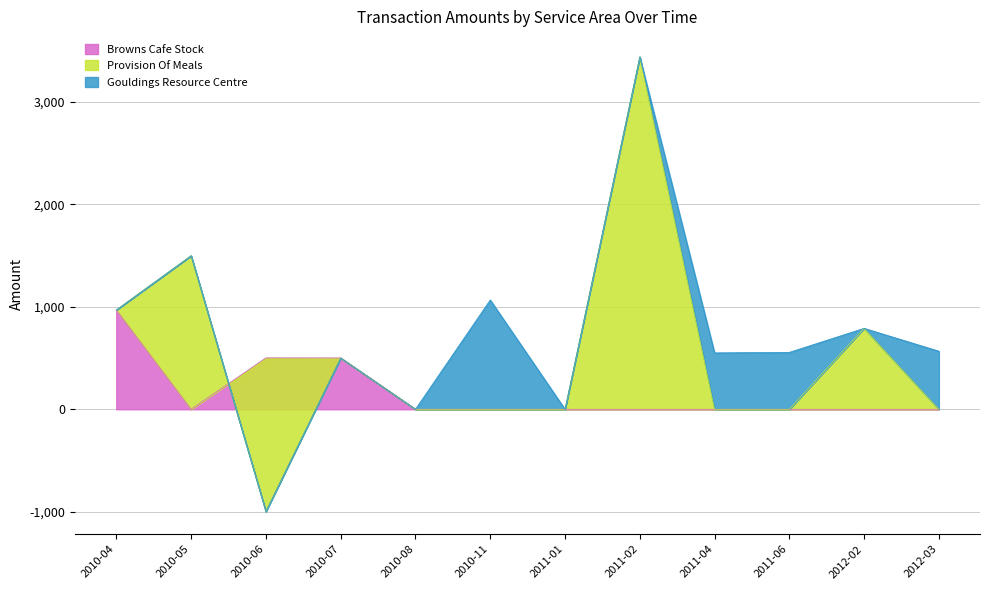

What are all the series names shown in the legend?

Browns Cafe Stock, Provision Of Meals, Gouldings Resource Centre